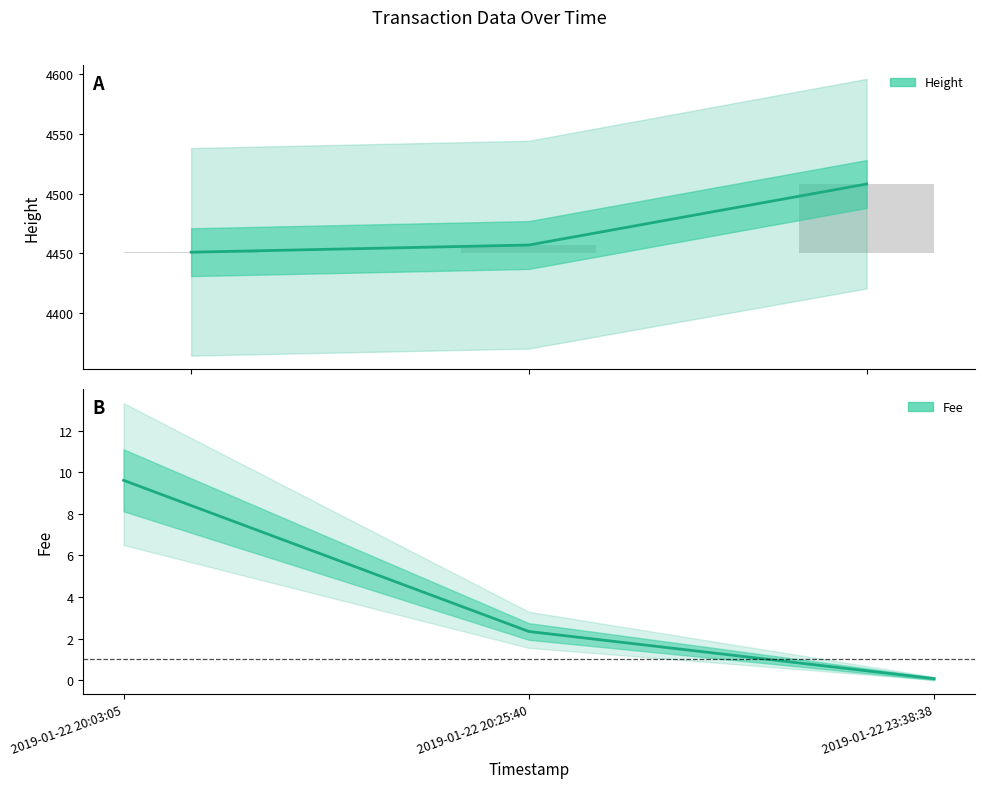

Is the value of Height at 2019-01-22 20:25:40 greater than the value of Fee at 2019-01-22 23:38:38?

Yes